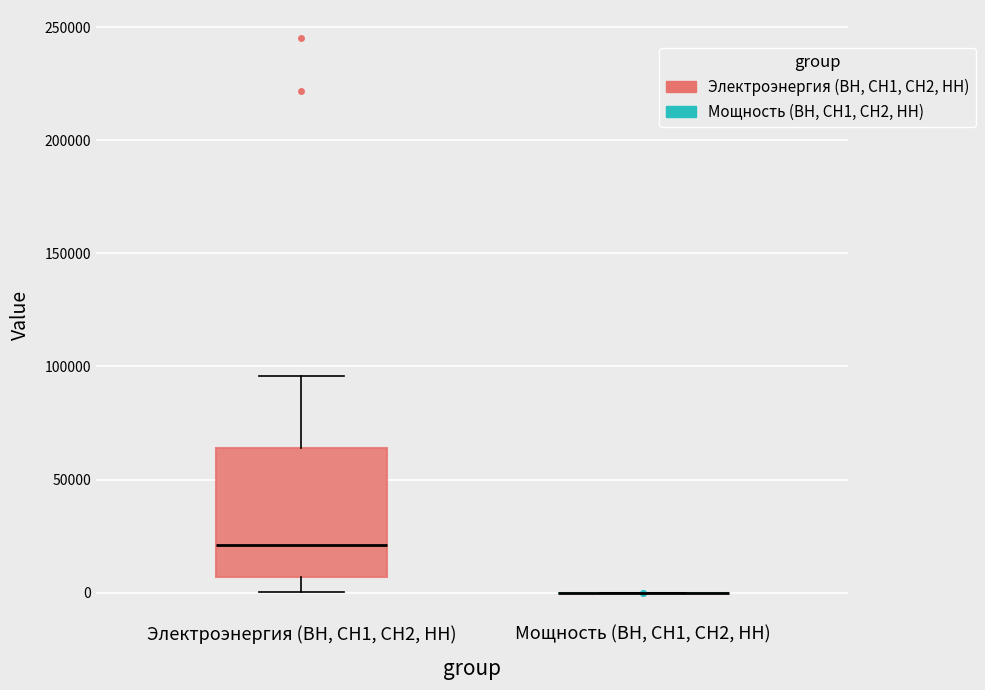

Reading left to right, read every box against the y-axis: the position of its median line, the range the box covers, and the ends of its whiskers. The values are not printed on the chart, so give them approximately, as read against the axis.

Электроэнергия (ВН, СН1, СН2, НН): median 20000, box 5000 to 65000, whiskers 0 to 95000
Мощность (ВН, СН1, СН2, НН): box collapsed to a line at 0, whiskers 0 to 0